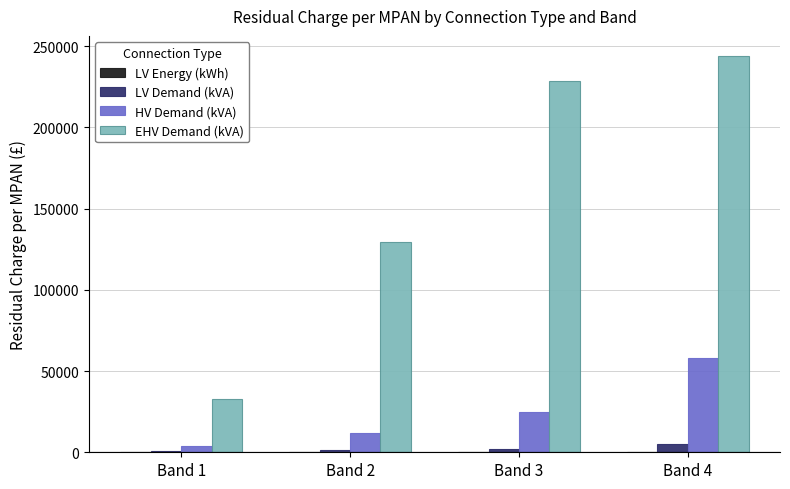

What is the maximum value shown in the chart?

244067.8